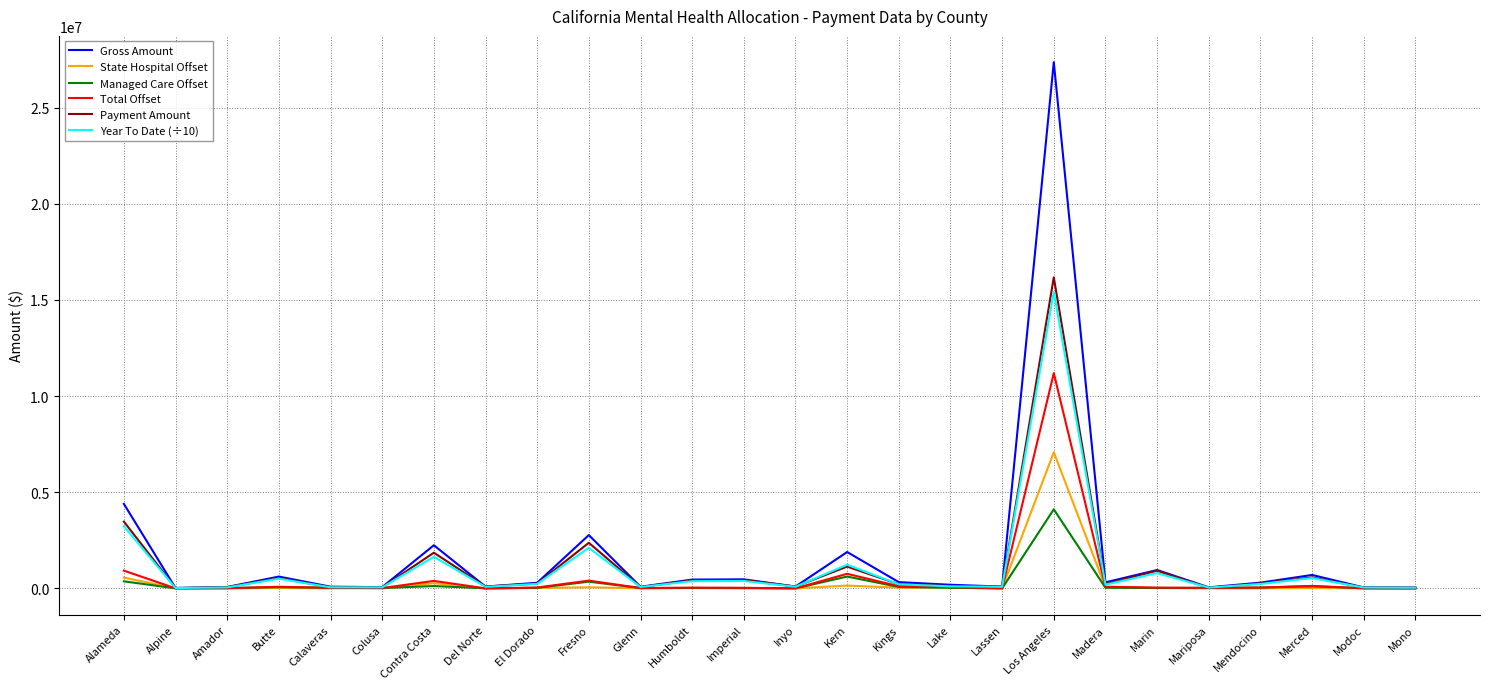

How many lines are shown in the chart?

6